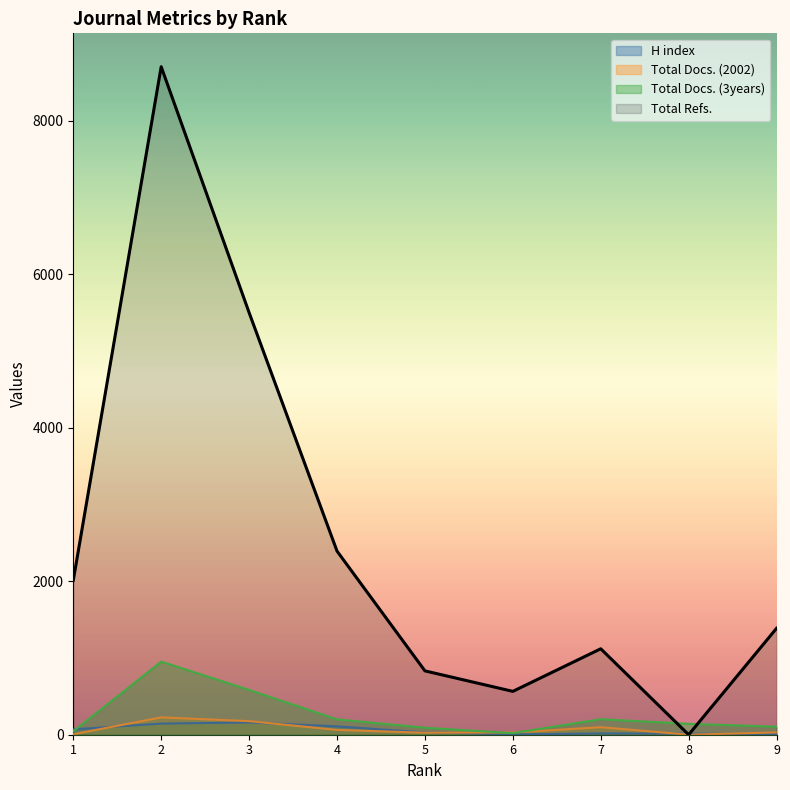

Rank the series by their maximum value, from lowest to highest.

H index, Total Docs. (2002), Total Docs. (3years), Total Refs.